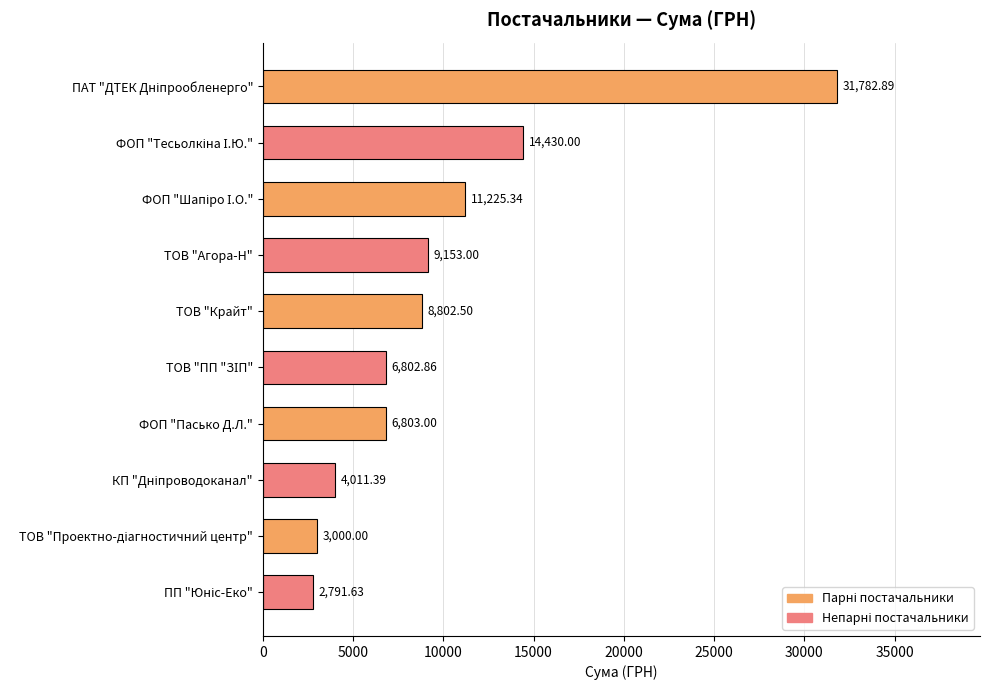

How many bars are there in total?

10